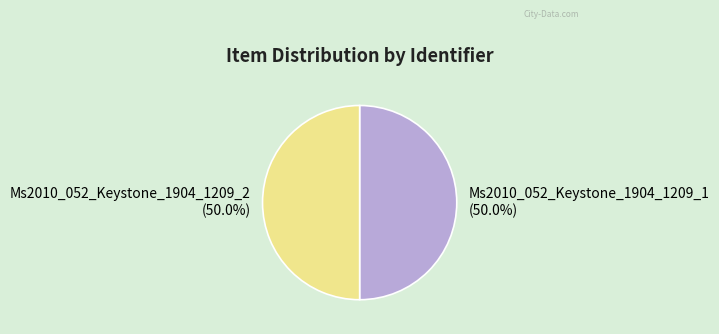

Approximately how many times larger is the value at Ms2010_052_Keystone_1904_1209_1 compared to Ms2010_052_Keystone_1904_1209_2?

1.0